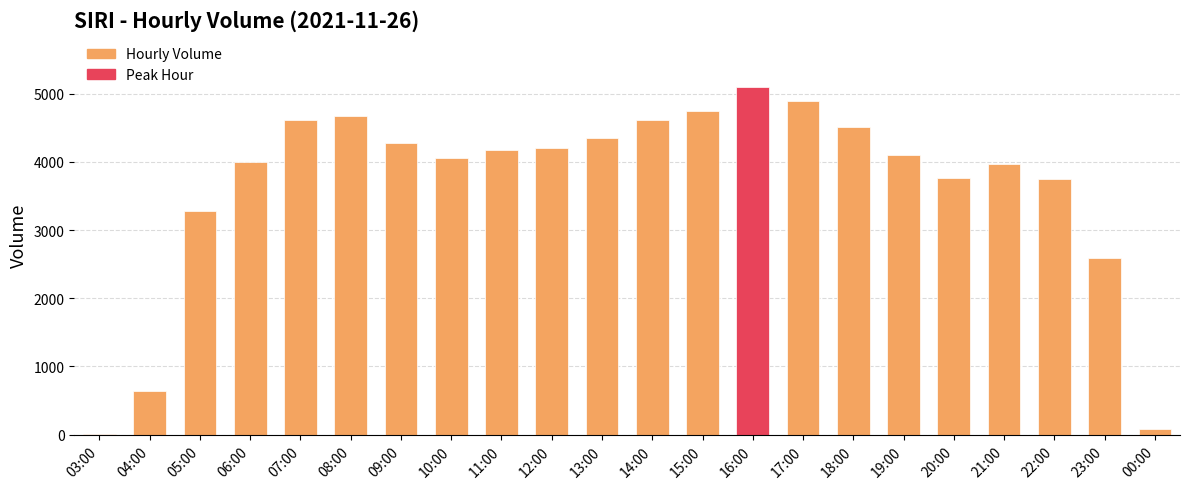

Are the bars horizontal?

No